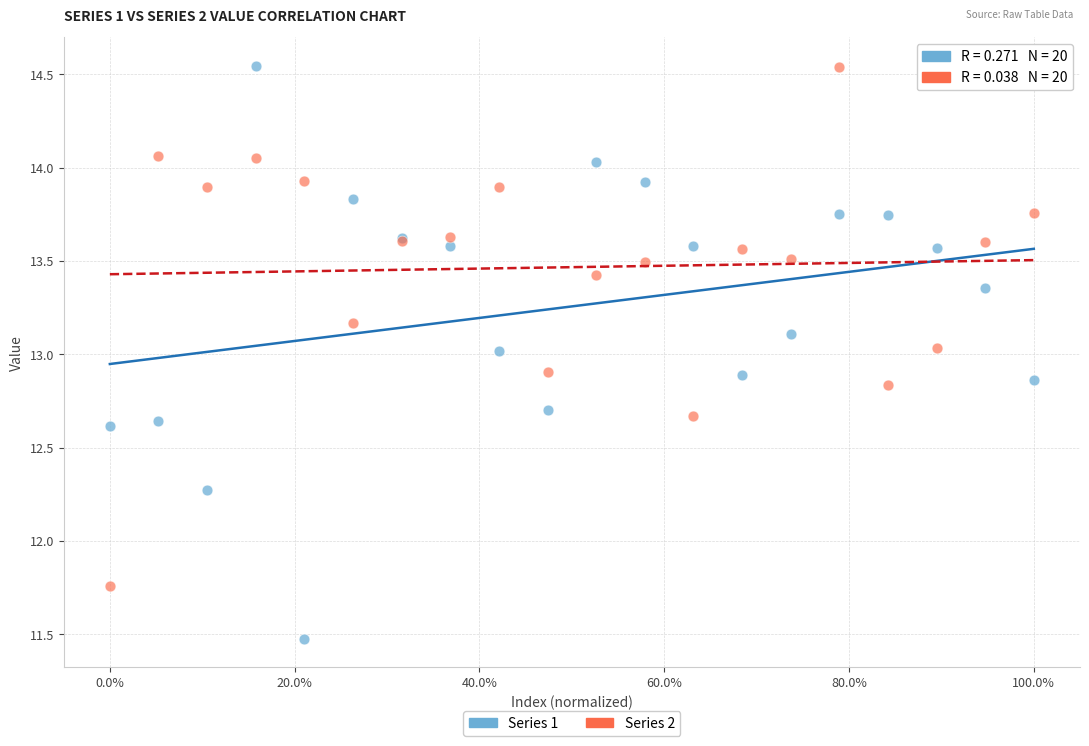

Which series has the widest spread of Y values?

Series 1